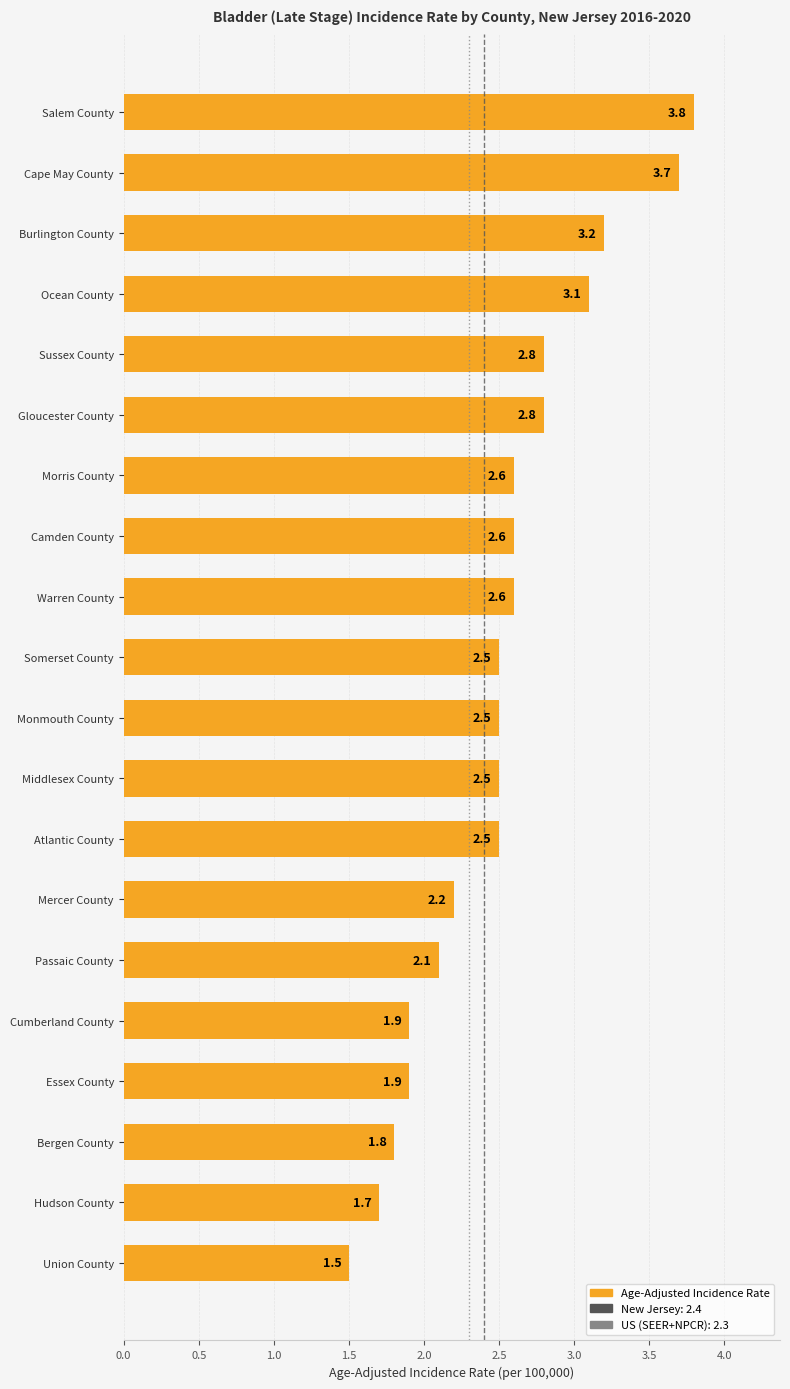

Which has a higher value, Mercer County or Passaic County?

Mercer County